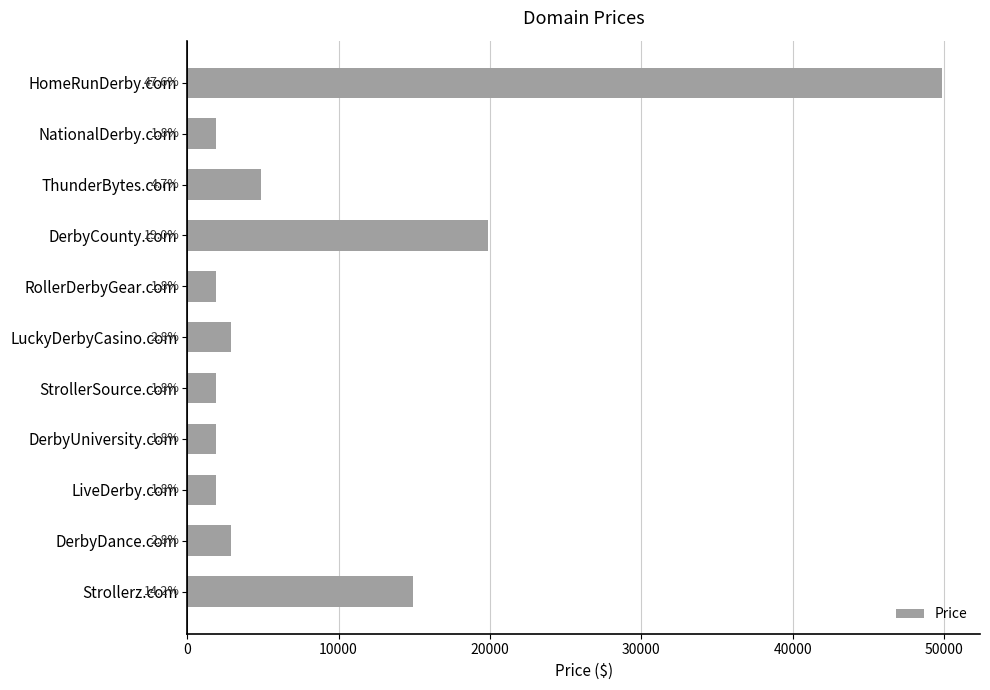

What is the difference between the maximum and minimum values?

48000